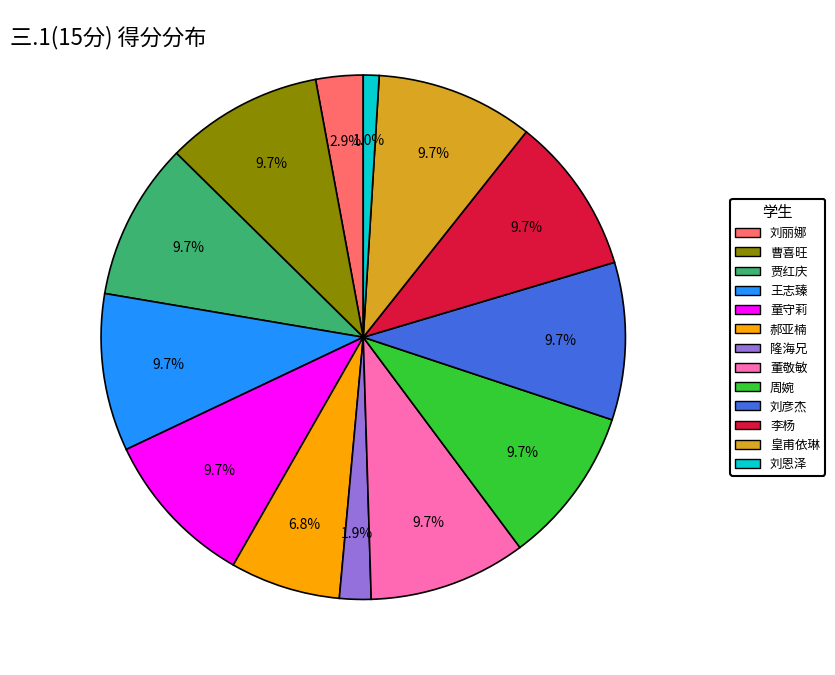

Count the number of slices in the pie.

13